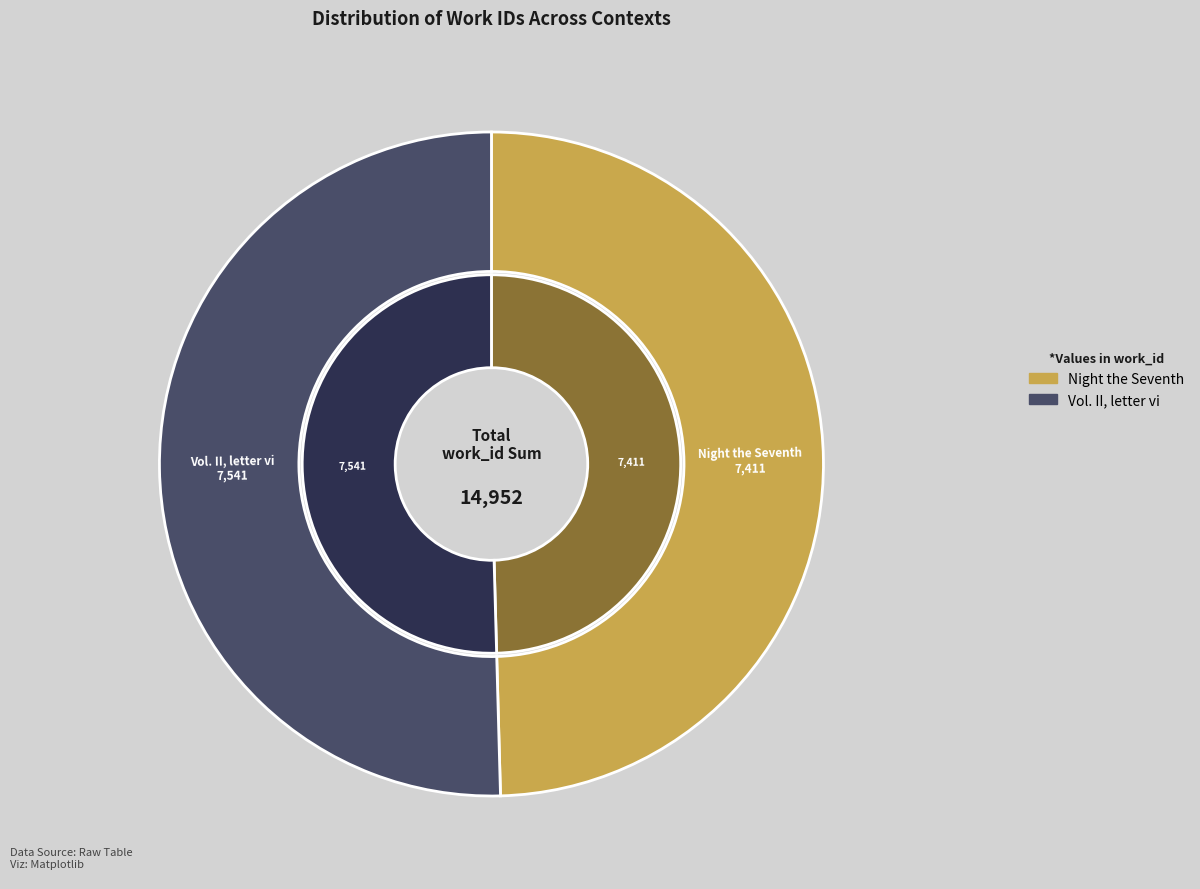

How many segments does this pie chart have?

2